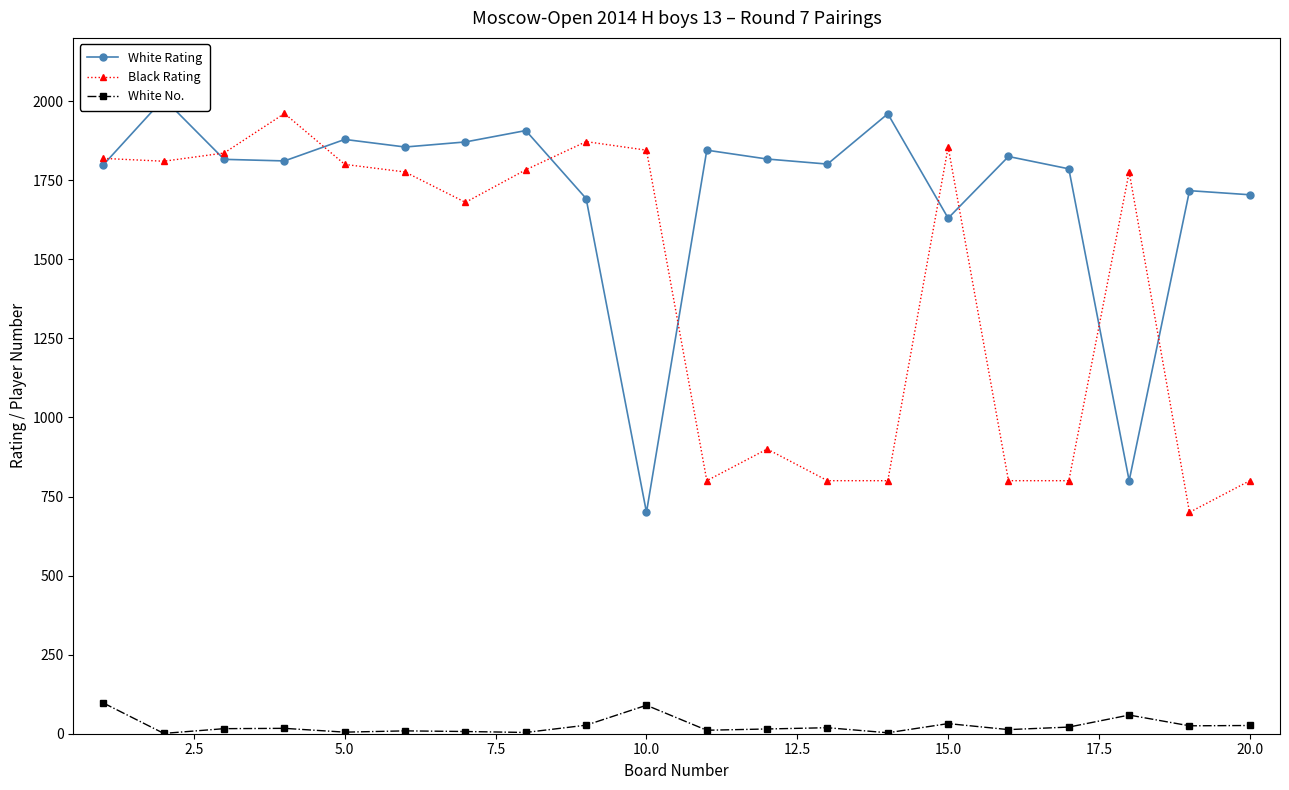

True or false: White No. has more than 1 interior local peaks.

True